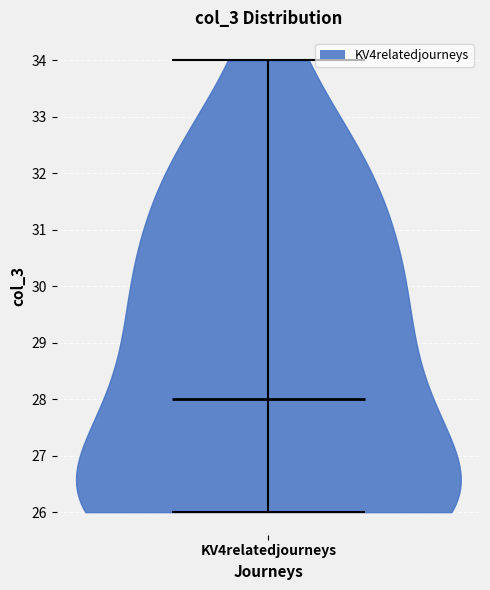

What is the highest point the violin for KV4relatedjourneys reaches on the y-axis? The values are not printed on the chart, so give them approximately, as read against the axis.

34